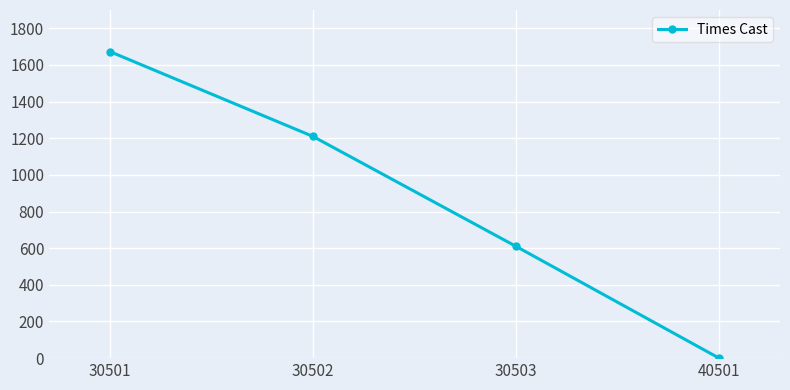

Reading left to right, list all the values displayed in this chart.

30501=1673	30502=1210	30503=610	40501=0